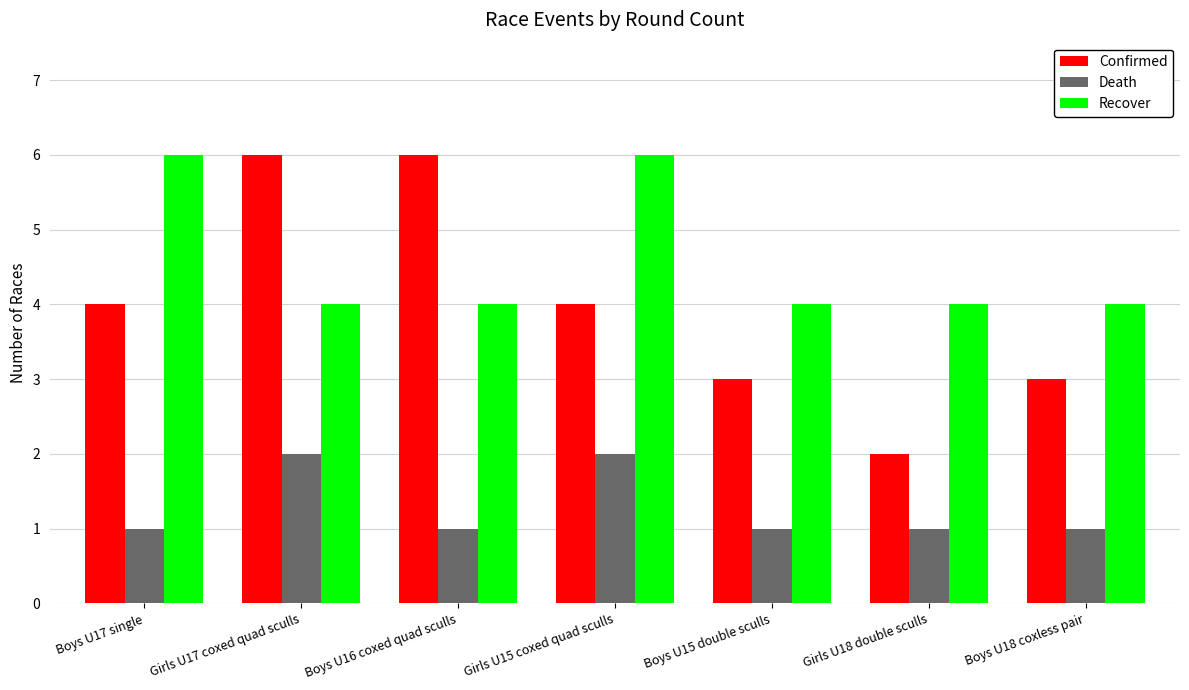

The value of Death at Boys U17 single is 1. True or false?

True